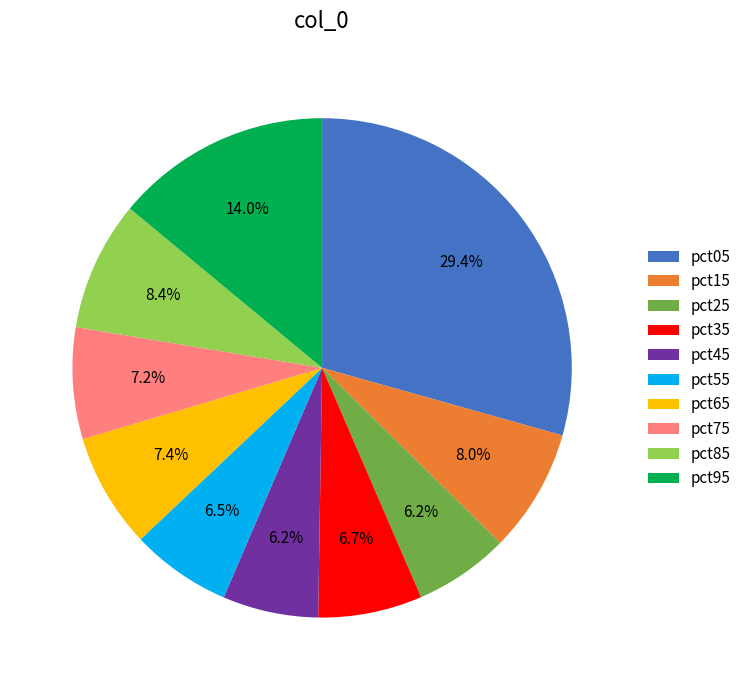

Does pct25 represent more than half of the total?

No